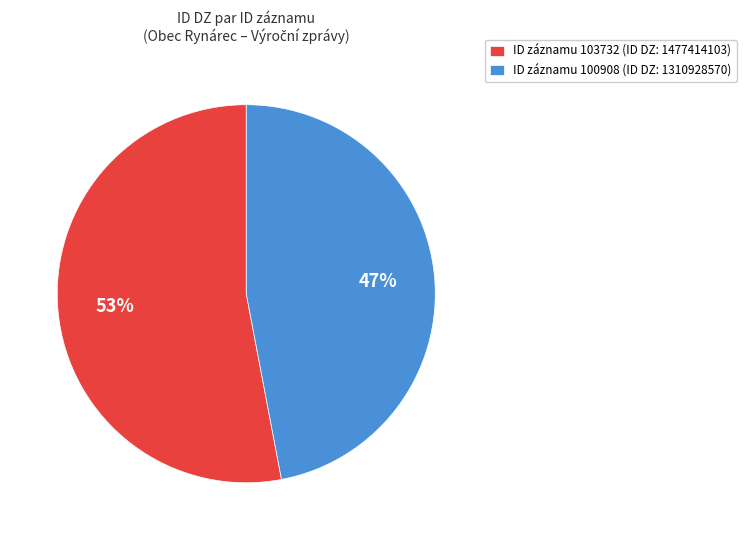

What is the ratio of the value at ID záznamu 103732 (ID DZ: 1477414103) to the value at ID záznamu 100908 (ID DZ: 1310928570)?

1.1